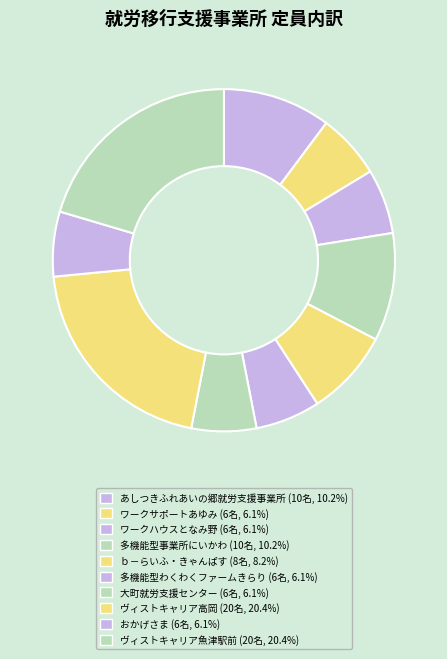

How many segments does this pie chart have?

10